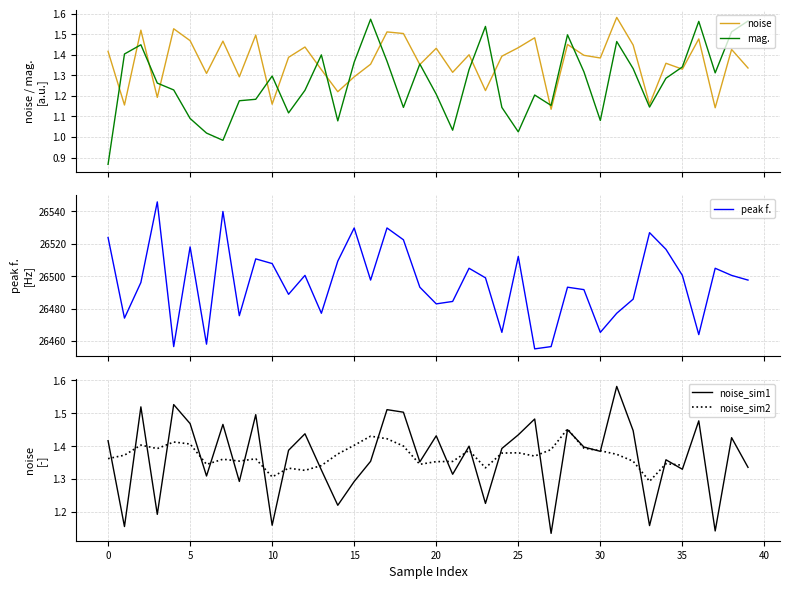

What is the value of the peak f. point at the 10th from the left?

26510.7